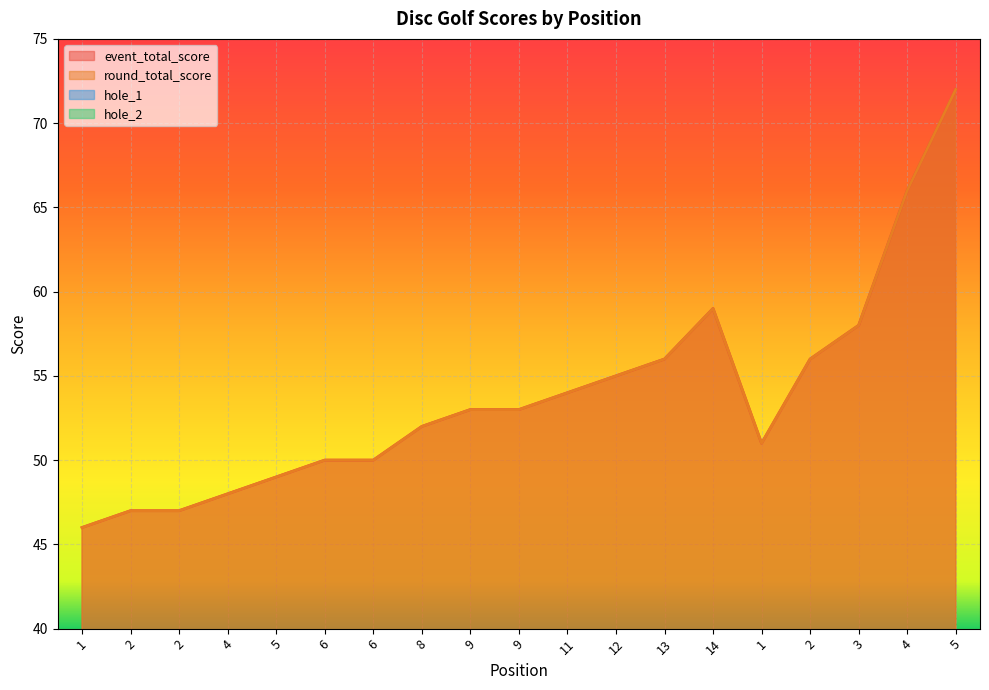

The value of round_total_score at 2 is 62. True or false?

False